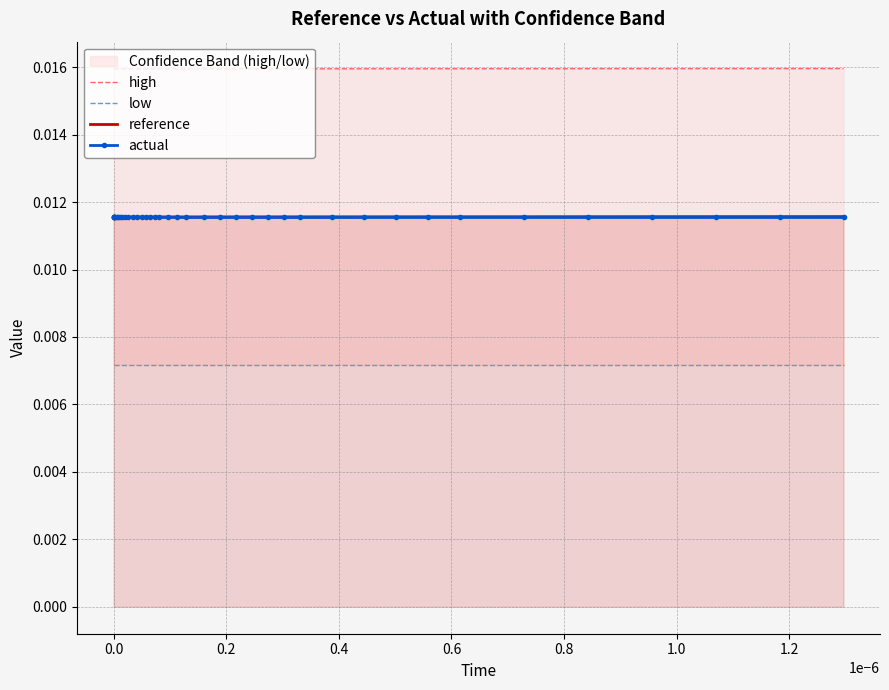

List the series in order of their peak value, lowest first.

low, actual, reference, high